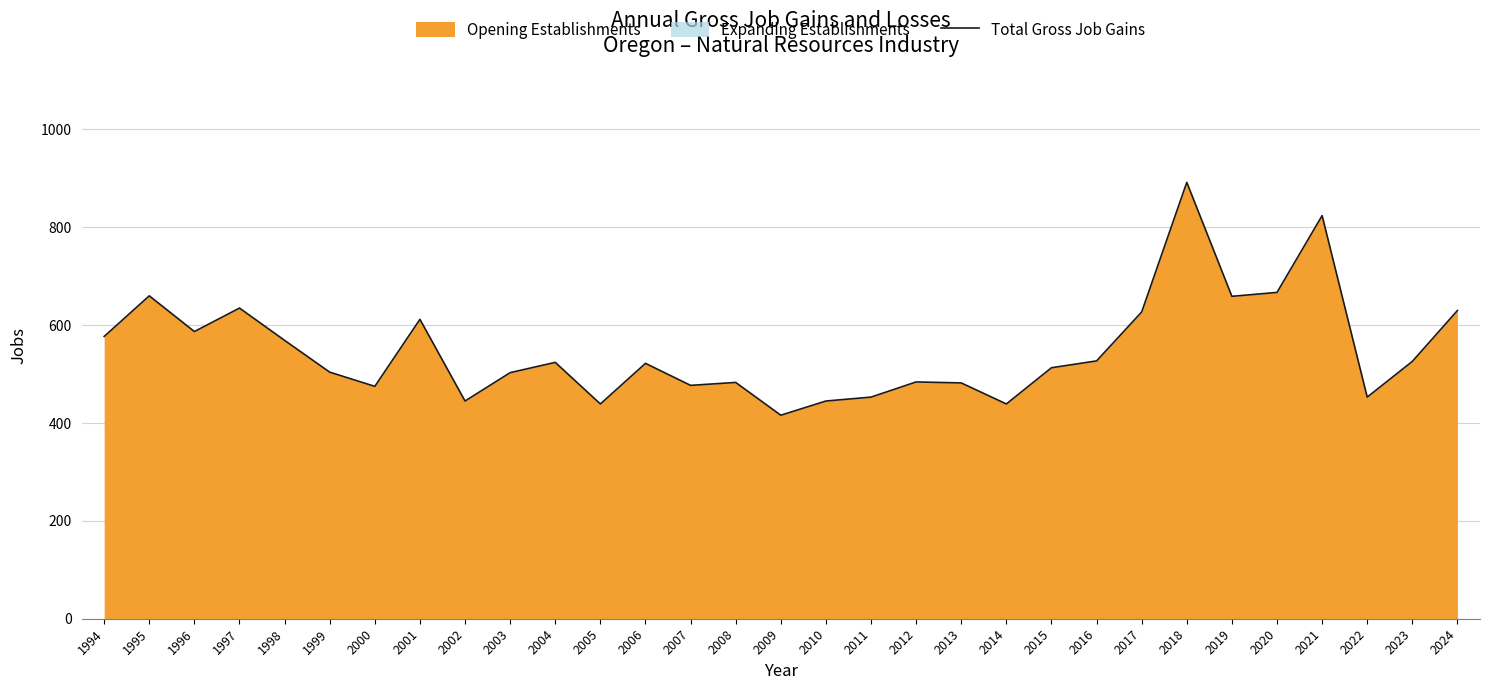

The chart shows a value of 106 at 2015. True or false?

False